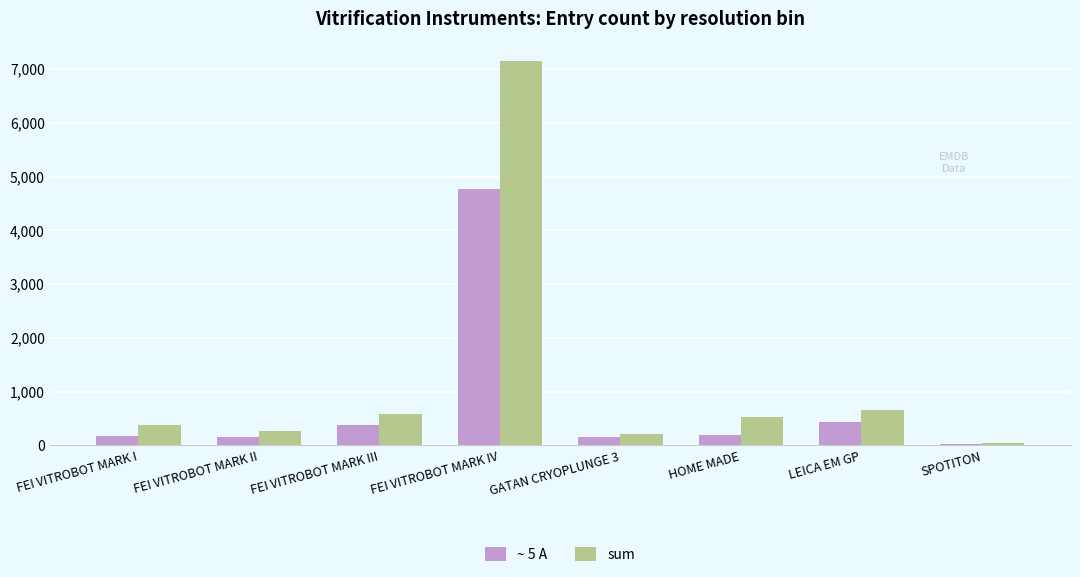

Between FEI VITROBOT MARK II and FEI VITROBOT MARK IV, which series saw the biggest shift?

sum